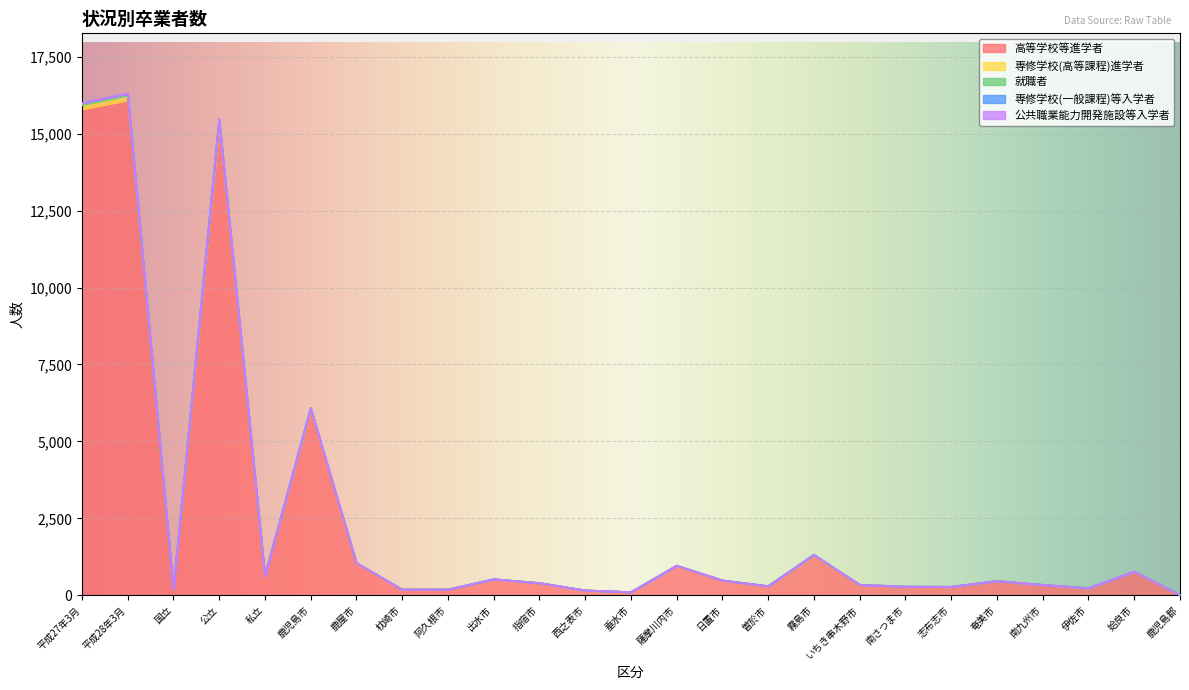

Is the value of 専修学校(高等課程)進学者 at 国立 greater than the value of 高等学校等進学者 at 日置市?

No